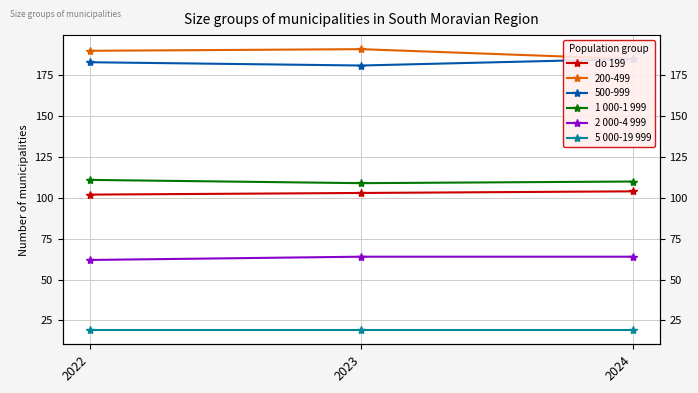

At how many categories does at least one series exceed 98?

3